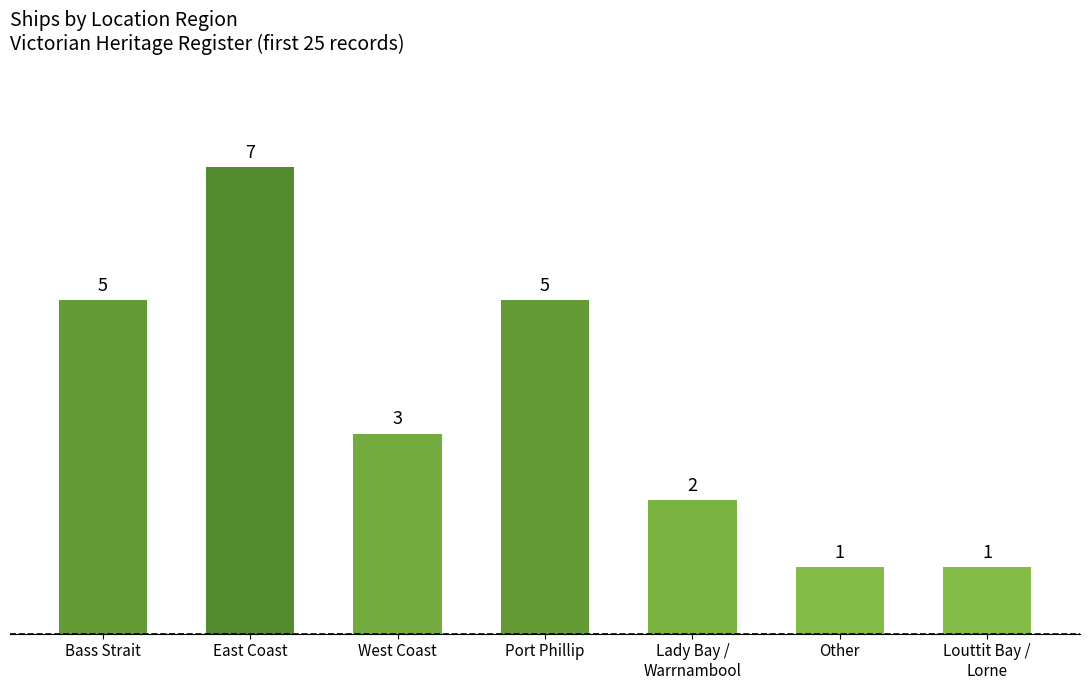

What position from the left is Bass Strait?

1